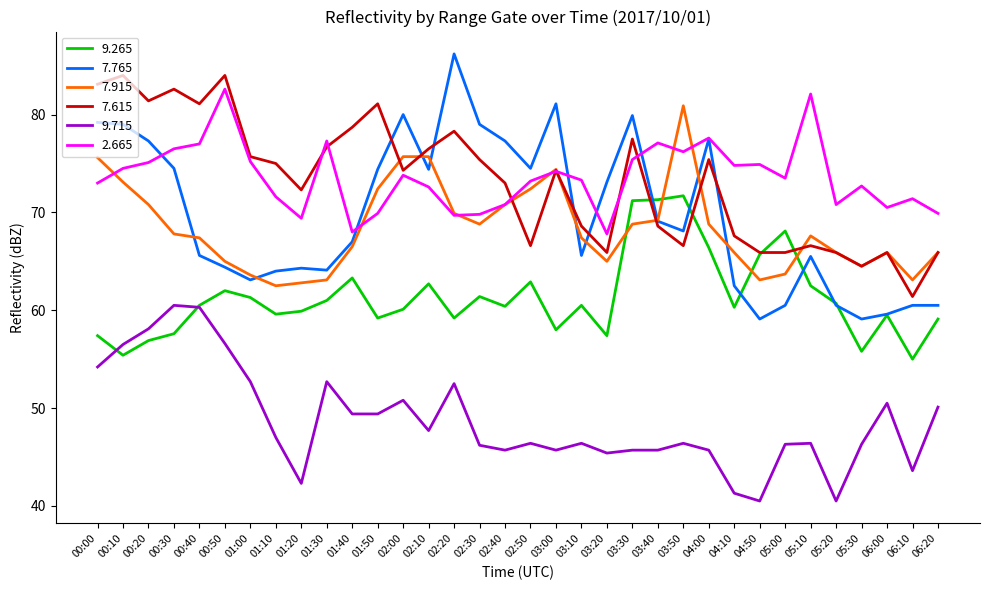

True or false: 2.665 and 9.715 intersect in this chart.

False